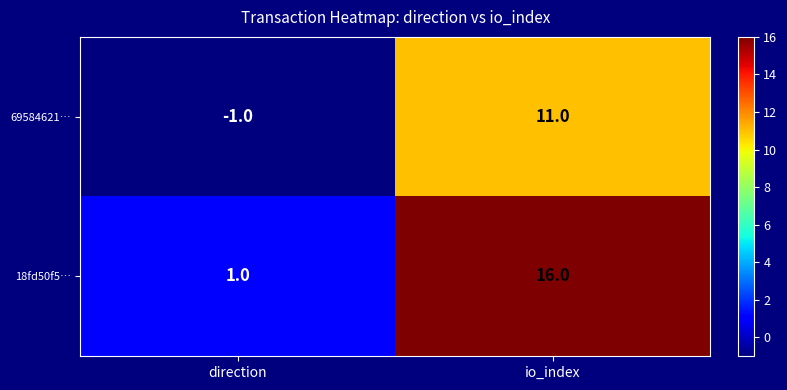

At which category is the sum across all series the highest?

io_index